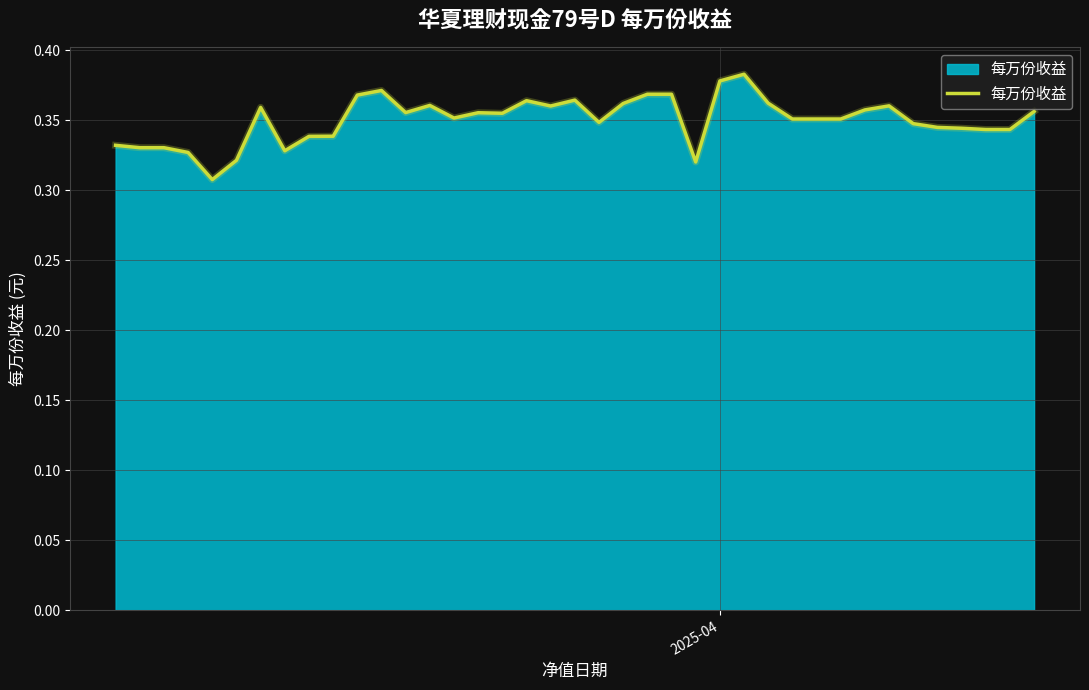

How many lines are shown in the chart?

1